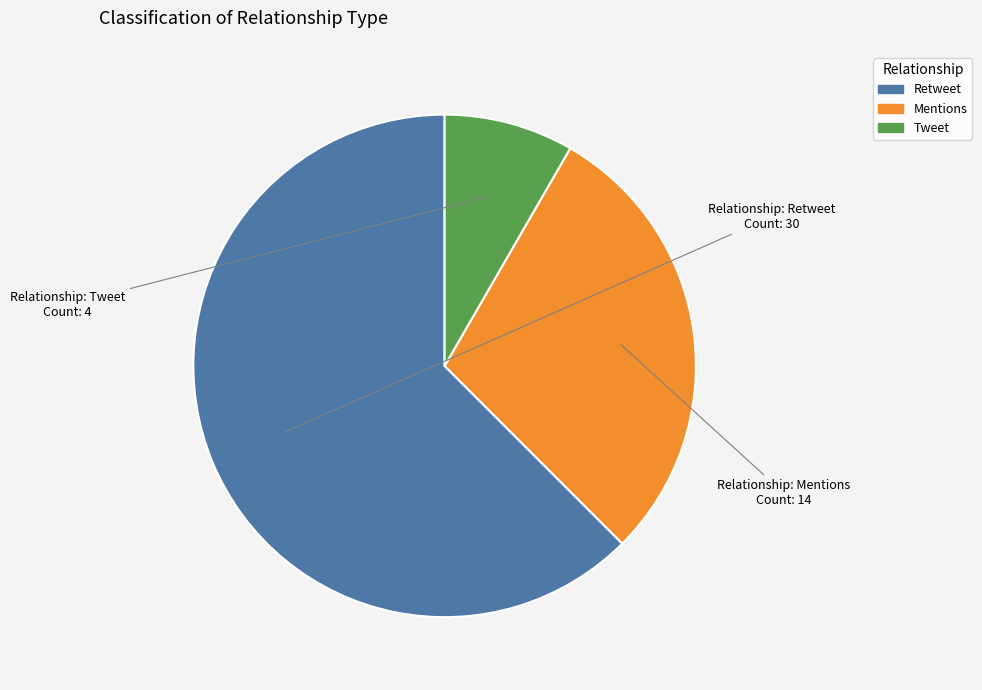

Between Mentions and Tweet, which is larger?

Mentions